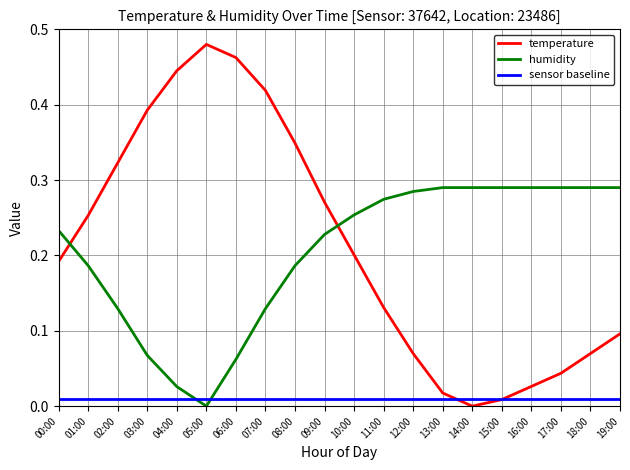

Which category has the highest value across all series?

05:00